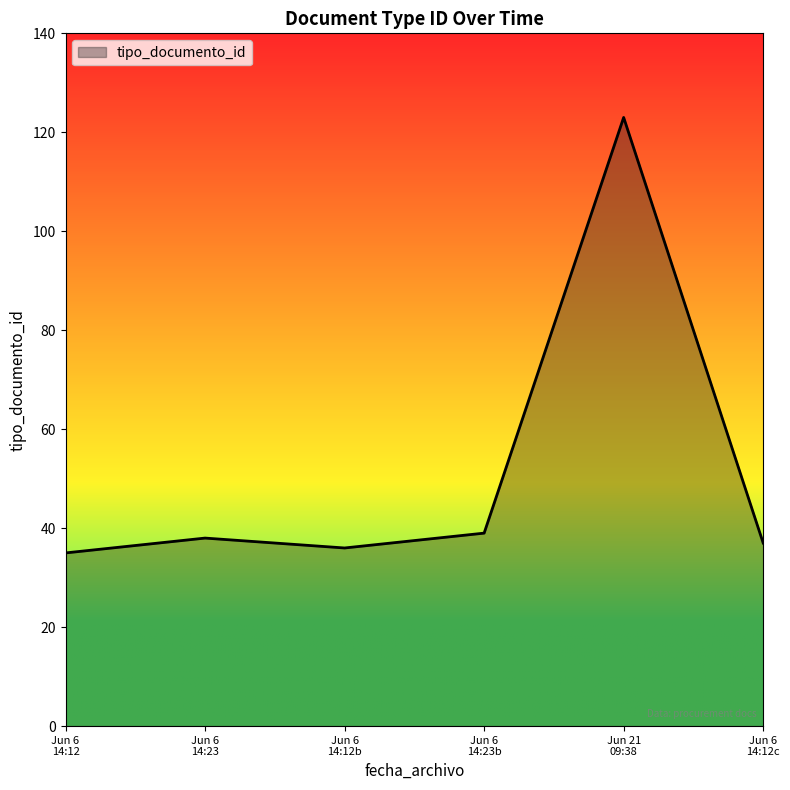

What is the smallest value displayed?

35